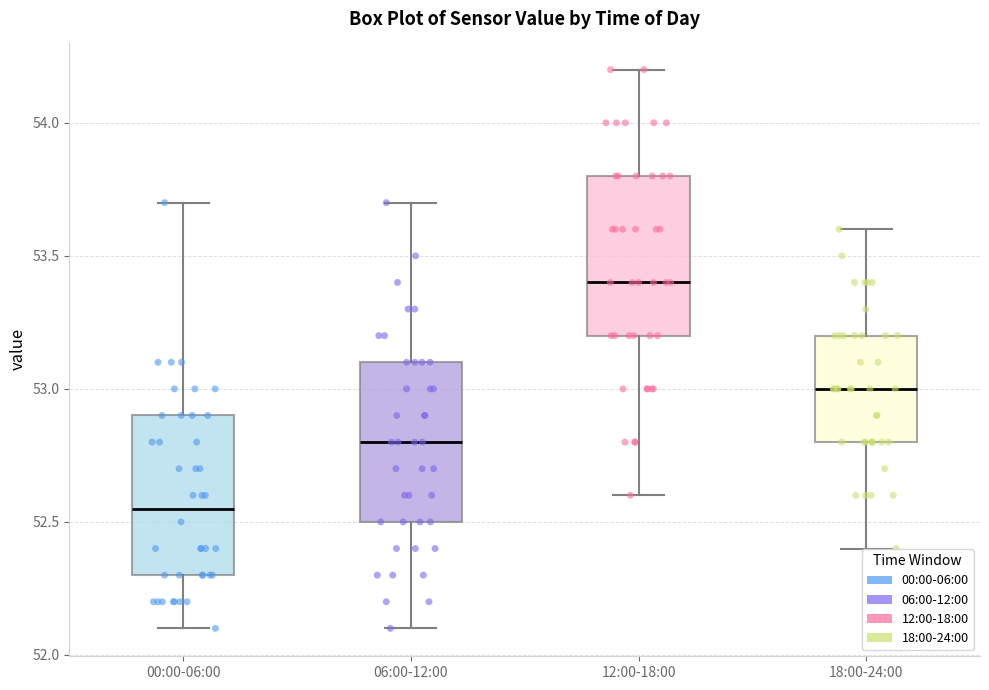

Reading left to right, read every box against the y-axis: the position of its median line, the range the box covers, and the ends of its whiskers. The values are not printed on the chart, so give them approximately, as read against the axis.

00:00-06:00: median 52.55, box 52.30 to 52.90, whiskers 52.10 to 53.70
06:00-12:00: median 52.80, box 52.50 to 53.10, whiskers 52.10 to 53.70
12:00-18:00: median 53.40, box 53.20 to 53.80, whiskers 52.60 to 54.20
18:00-24:00: median 53.00, box 52.80 to 53.20, whiskers 52.40 to 53.60